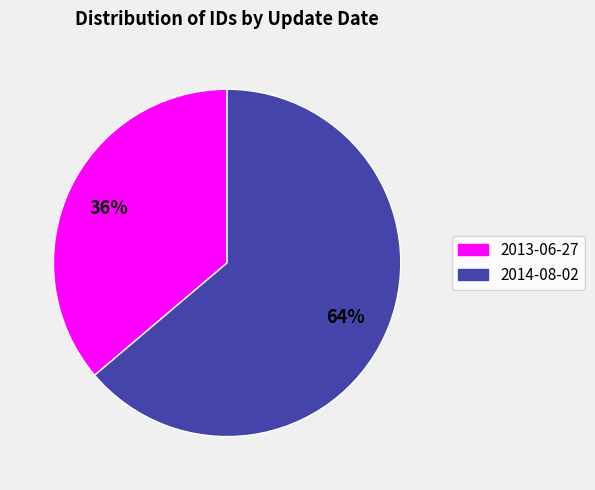

Is there a majority slice in this chart?

Yes